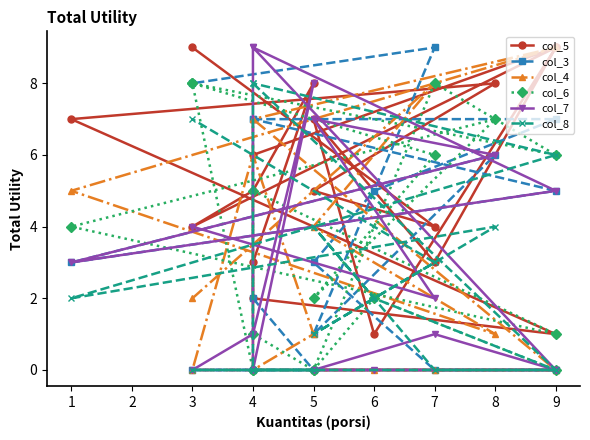

At which category does col_7 reach its first local peak?

7